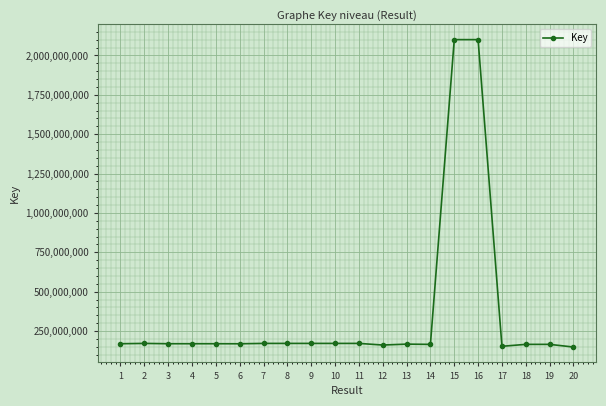

What is the minimum value shown in the chart?

148939716